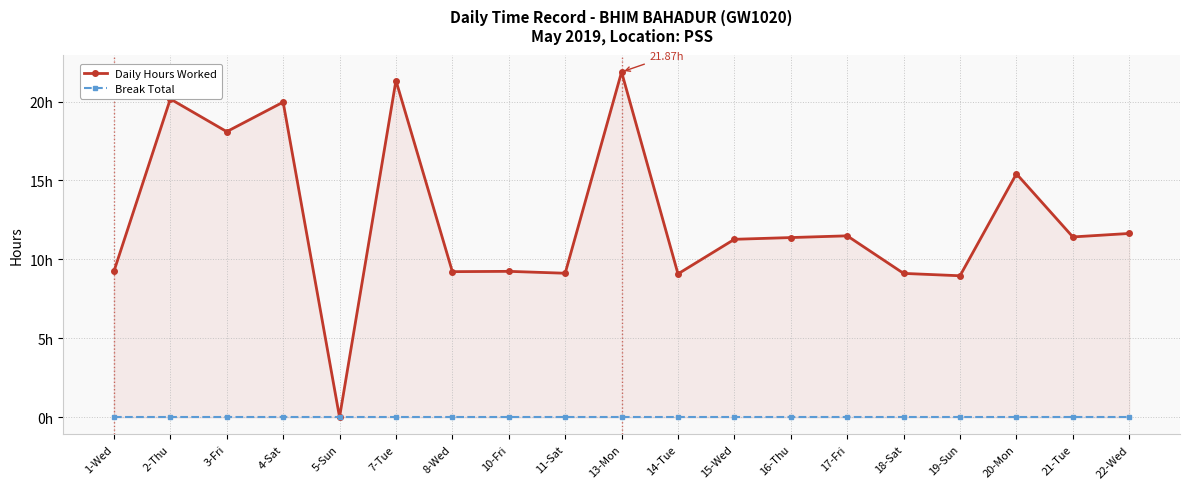

Reading left to right, list all the values displayed in this chart.

Daily Hours Worked: 1-Wed=9.2	2-Thu=20.2	3-Fri=18.1	4-Sat=20.0	5-Sun=0.0	7-Tue=21.3	8-Wed=9.2	10-Fri=9.2	11-Sat=9.1	13-Mon=21.9	14-Tue=9.1	15-Wed=11.3	16-Thu=11.4	17-Fri=11.5	18-Sat=9.1	19-Sun=9.0	20-Mon=15.4	21-Tue=11.4	22-Wed=11.6
Break Total: 1-Wed=0.0	2-Thu=0.0	3-Fri=0.0	4-Sat=0.0	5-Sun=0.0	7-Tue=0.0	8-Wed=0.0	10-Fri=0.0	11-Sat=0.0	13-Mon=0.0	14-Tue=0.0	15-Wed=0.0	16-Thu=0.0	17-Fri=0.0	18-Sat=0.0	19-Sun=0.0	20-Mon=0.0	21-Tue=0.0	22-Wed=0.0